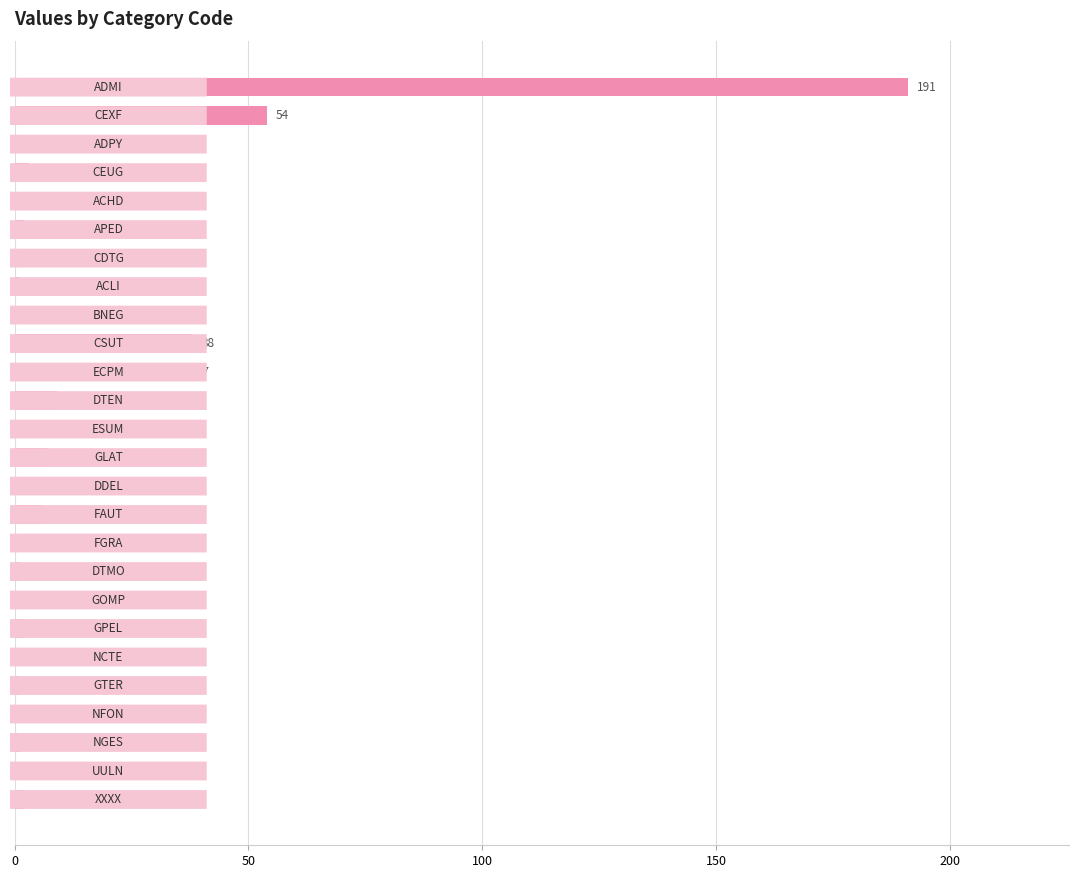

What is the sum of all values?

400